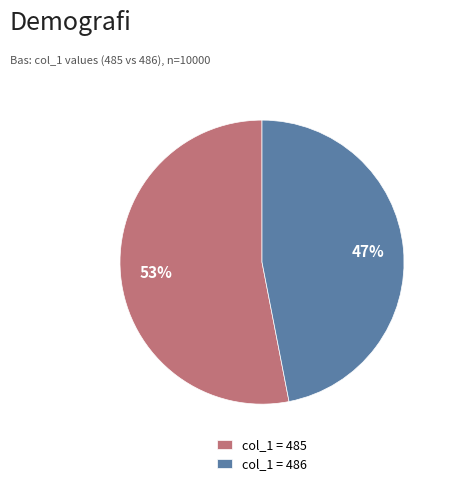

Which category has the smallest portion of the pie?

col_1 = 486